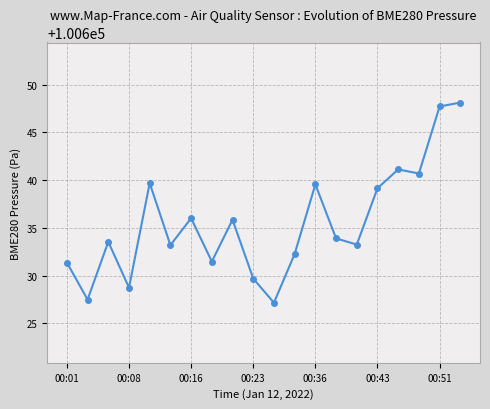

What is the greatest value displayed?

100648.1